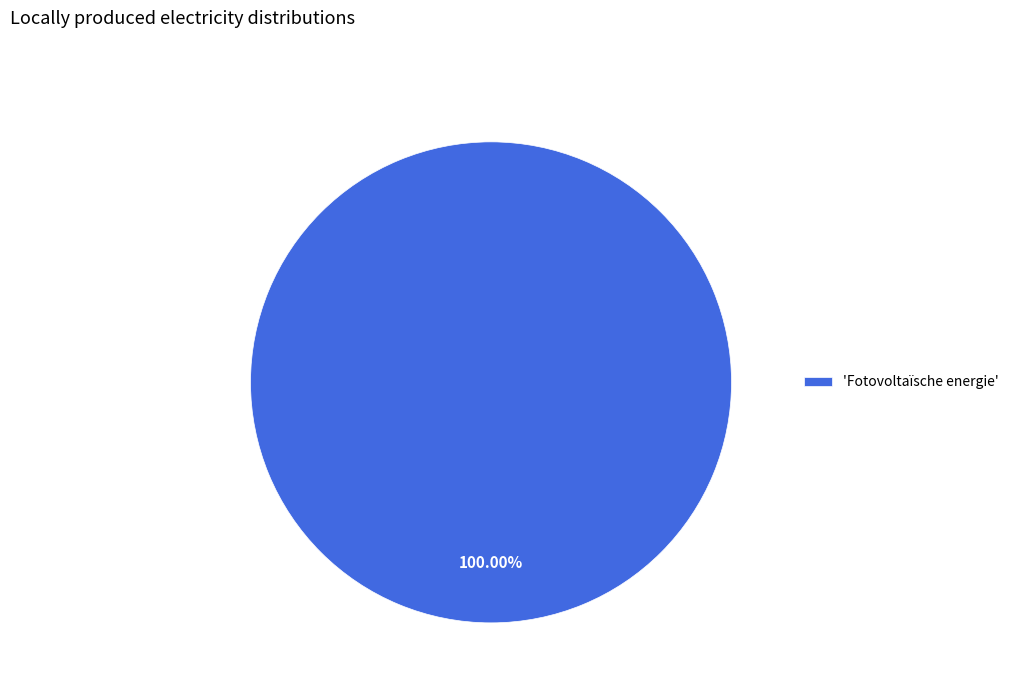

Is there any slice that represents more than half of the pie?

Yes